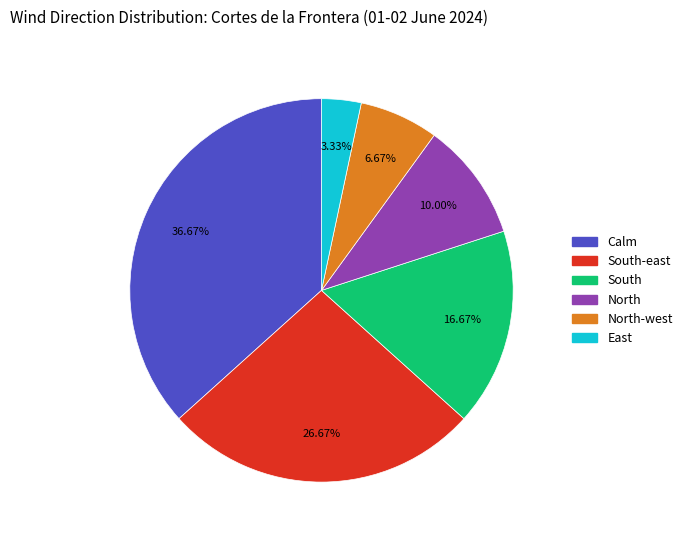

Is there a majority slice in this chart?

No